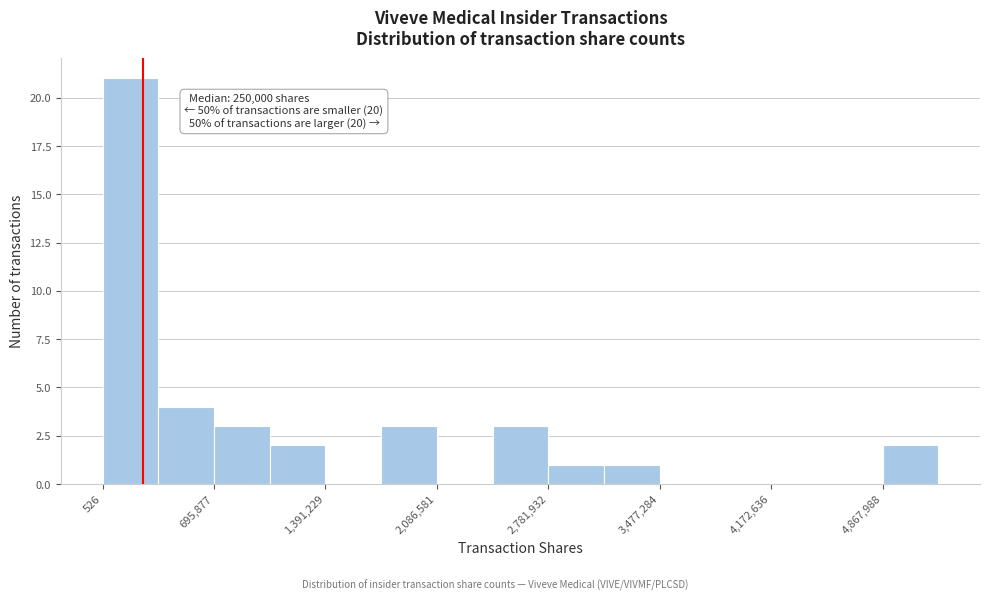

Around what value on the x-axis is the tallest bar? Give the approximate position of its centre, as read against the axis.

200000